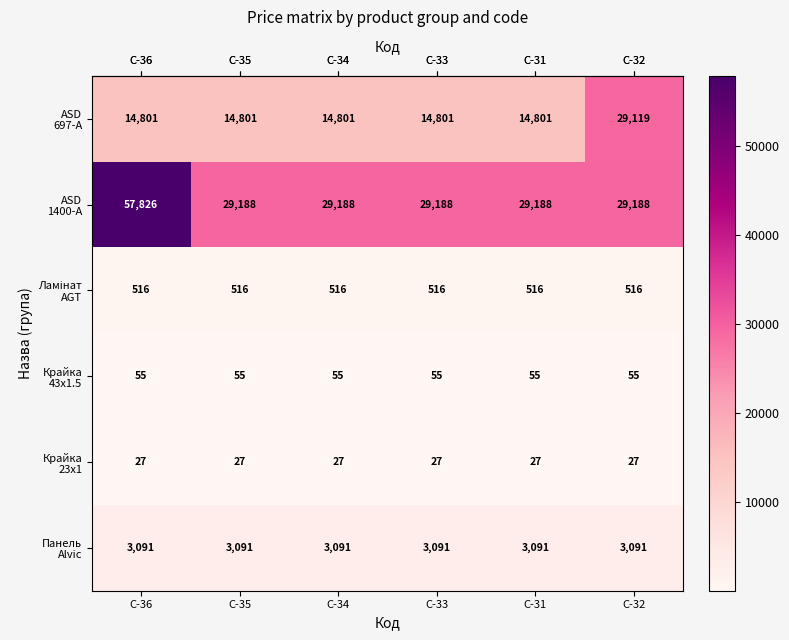

What is the spread (max minus min) of values at C-36?

57799